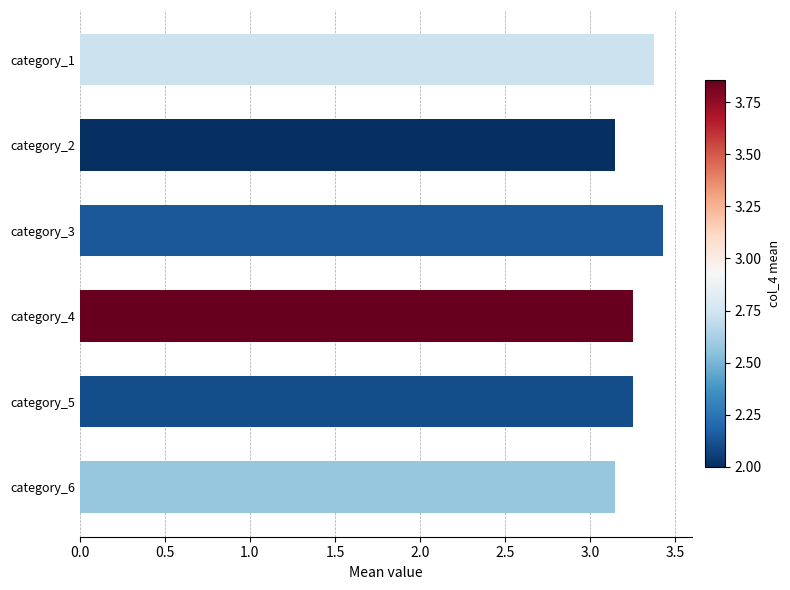

At which category does the chart reach its peak across all series?

category_3